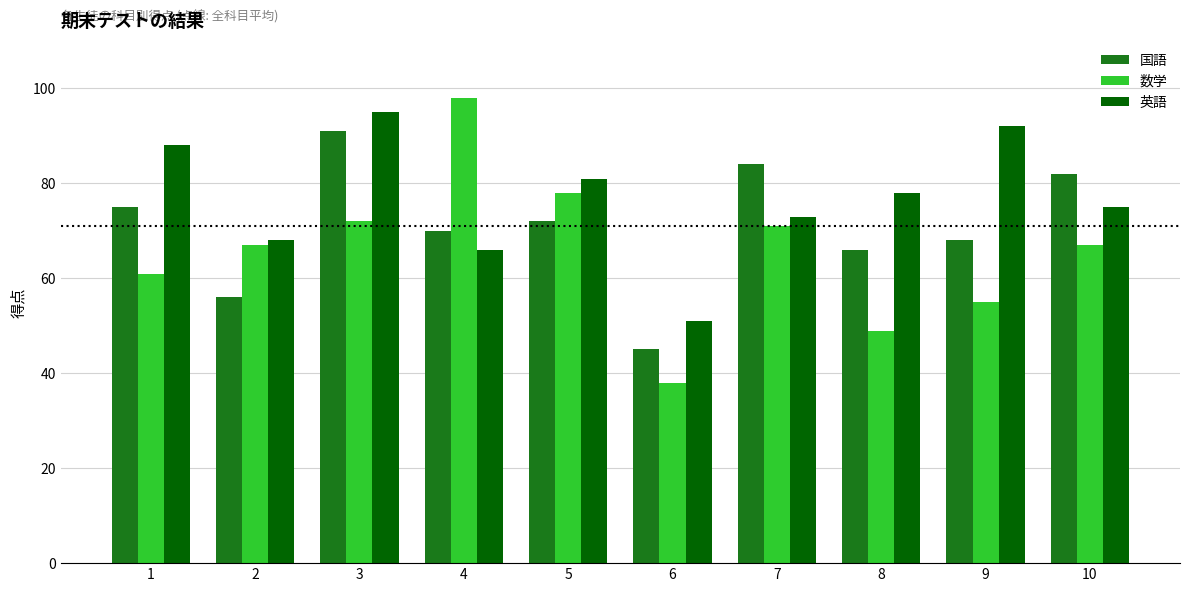

What is the difference between the 国語 values at 8 and 7?

18